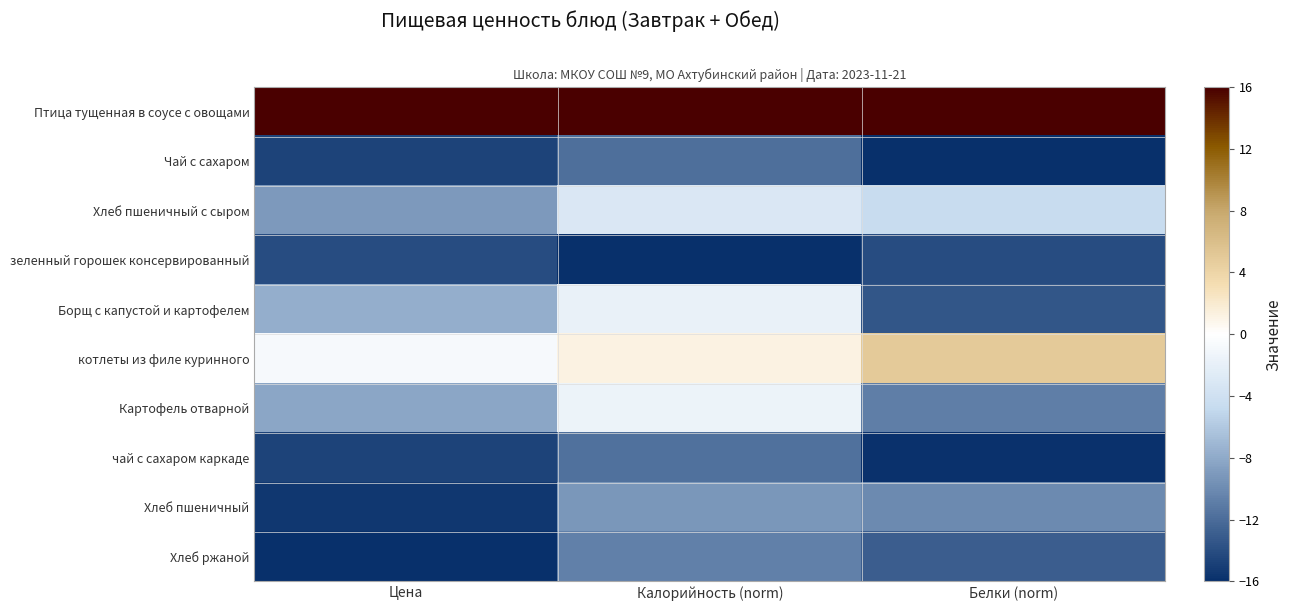

Reading left to right, list all the values displayed in this chart.

Птица тущенная в соусе с овощами: Цена=16.0	Калорийность (norm)=16.0	Белки (norm)=16.0
Чай с сахаром: Цена=-14.7	Калорийность (norm)=-11.9	Белки (norm)=-16.0
Хлеб пшеничный с сыром: Цена=-9.0	Калорийность (norm)=-3.1	Белки (norm)=-4.5
зеленный горошек консервированный: Цена=-14.1	Калорийность (norm)=-16.0	Белки (norm)=-14.1
Борщ с капустой и картофелем: Цена=-7.7	Калорийность (norm)=-1.8	Белки (norm)=-13.4
котлеты из филе куринного: Цена=-0.7	Калорийность (norm)=1.2	Белки (norm)=4.9
Картофель отварной: Цена=-8.1	Калорийность (norm)=-1.5	Белки (norm)=-10.8
чай с сахаром каркаде: Цена=-14.7	Калорийность (norm)=-11.7	Белки (norm)=-15.9
Хлеб пшеничный: Цена=-15.4	Калорийность (norm)=-9.2	Белки (norm)=-10.0
Хлеб ржаной: Цена=-16.0	Калорийность (norm)=-10.7	Белки (norm)=-13.0